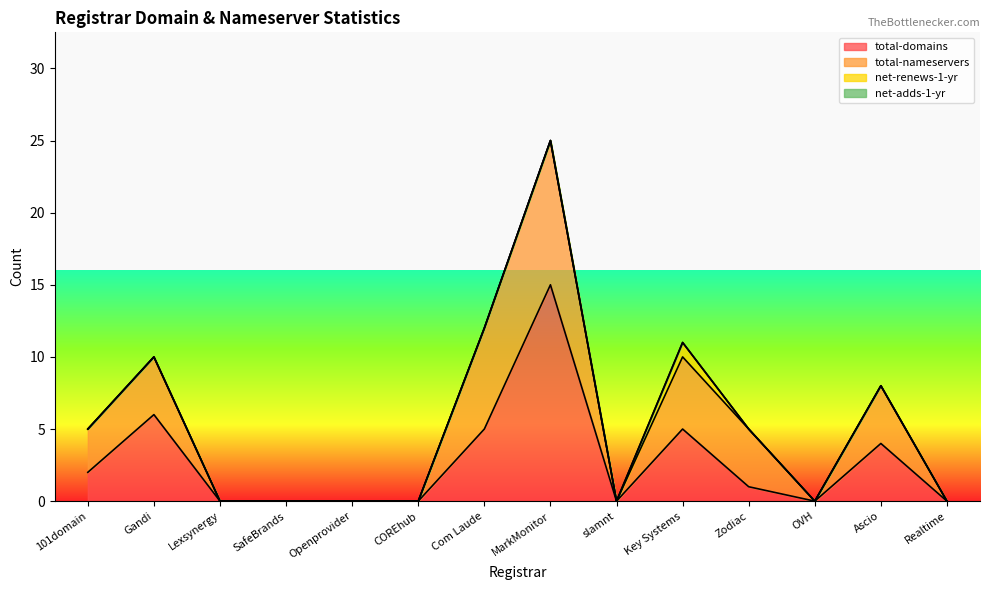

What is the difference between the second highest and minimum values in the total-nameservers series?

7